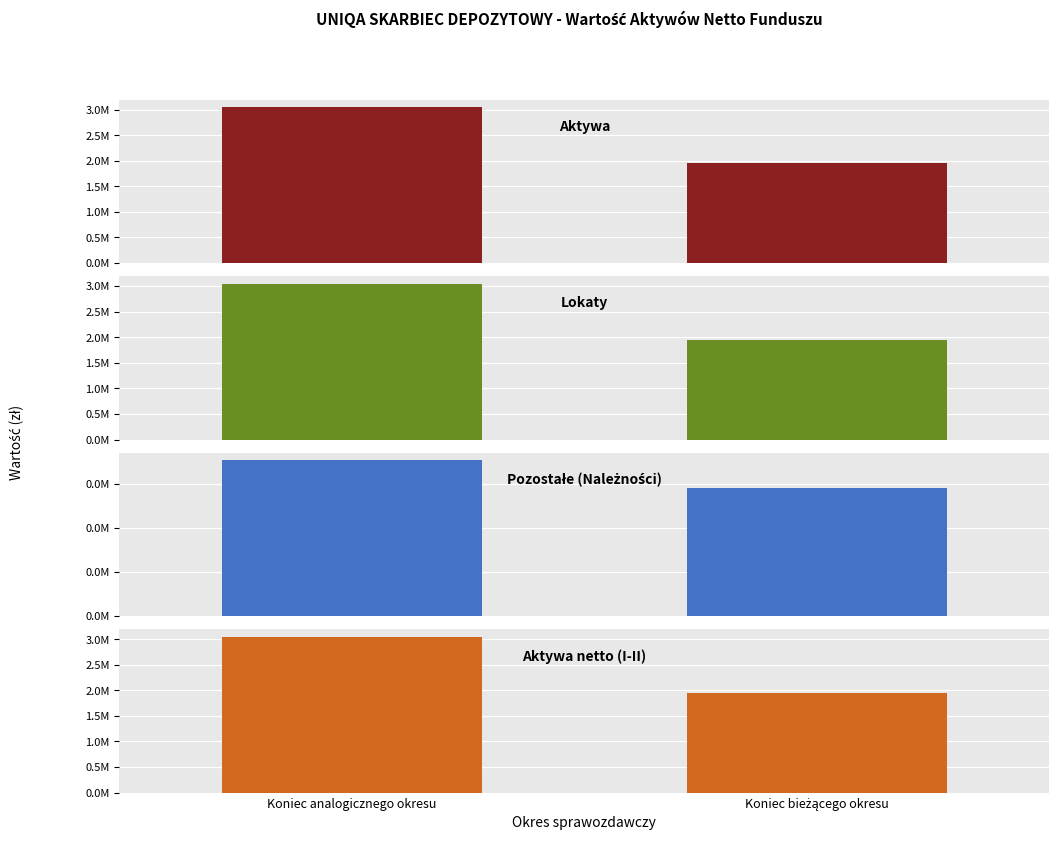

What is the total value across all series at Koniec analogicznego okresu?

9129714.2